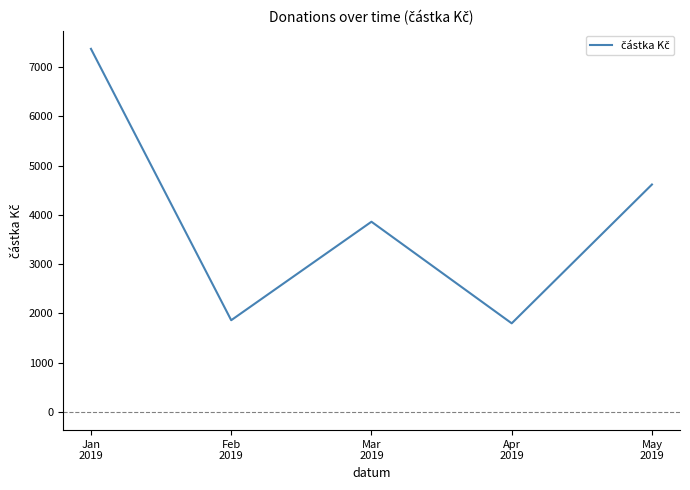

What is the sum of all values?

19519